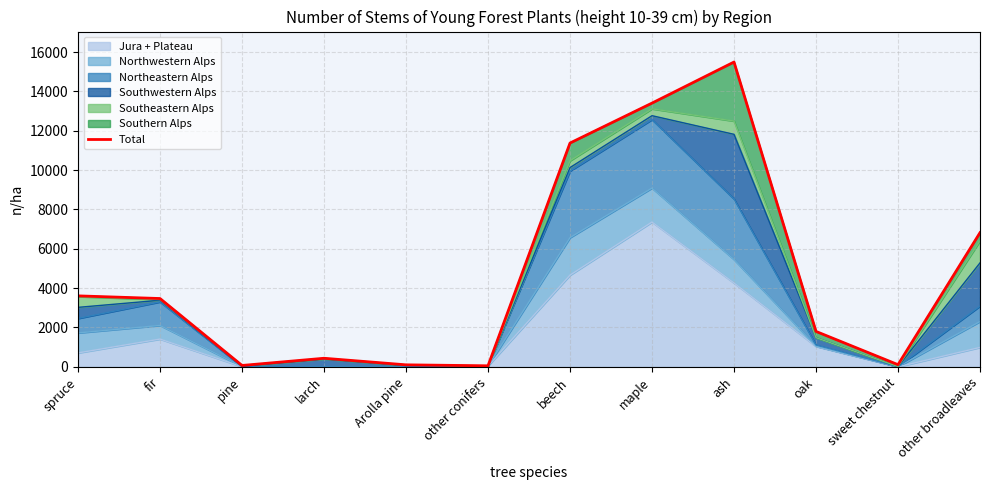

True or false: the data shows 5518 at ash.

False